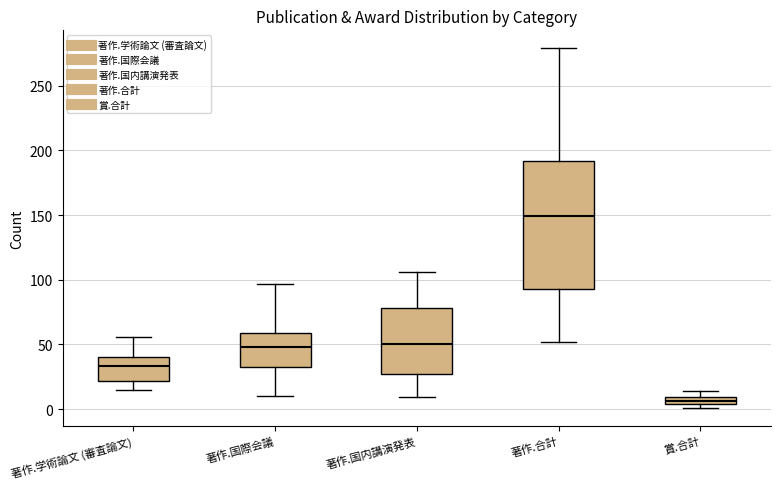

Which box's median line is the highest?

著作.合計